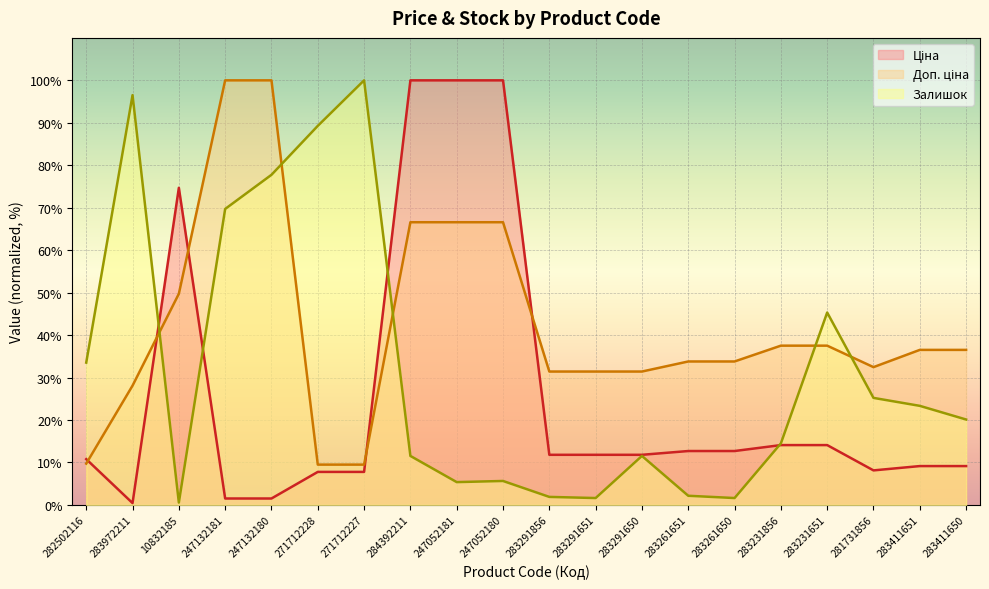

Which category has the highest value across all series?

284392211